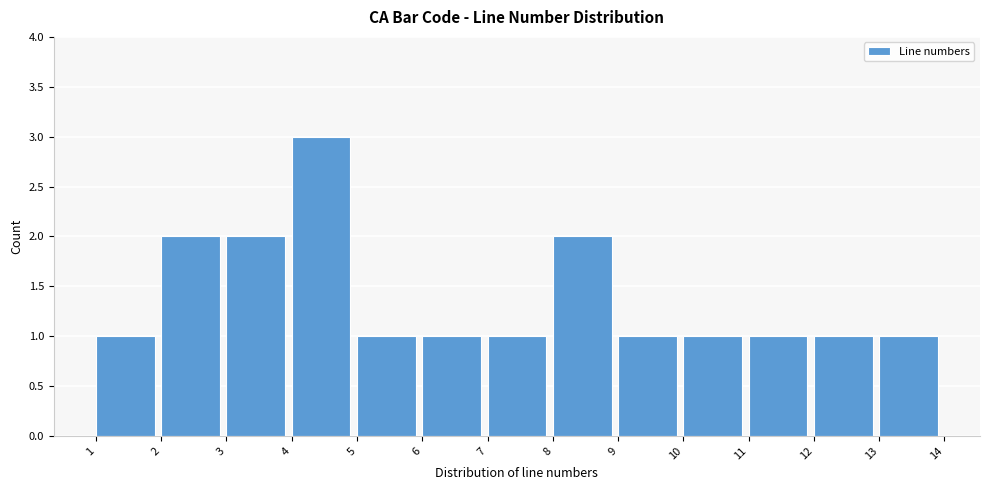

Reading right to left, transcribe all the data shown in this chart.

13=1	12=1	11=1	10=1	9=1	8=2	7=1	6=1	5=1	4=3	3=2	2=2	1=1